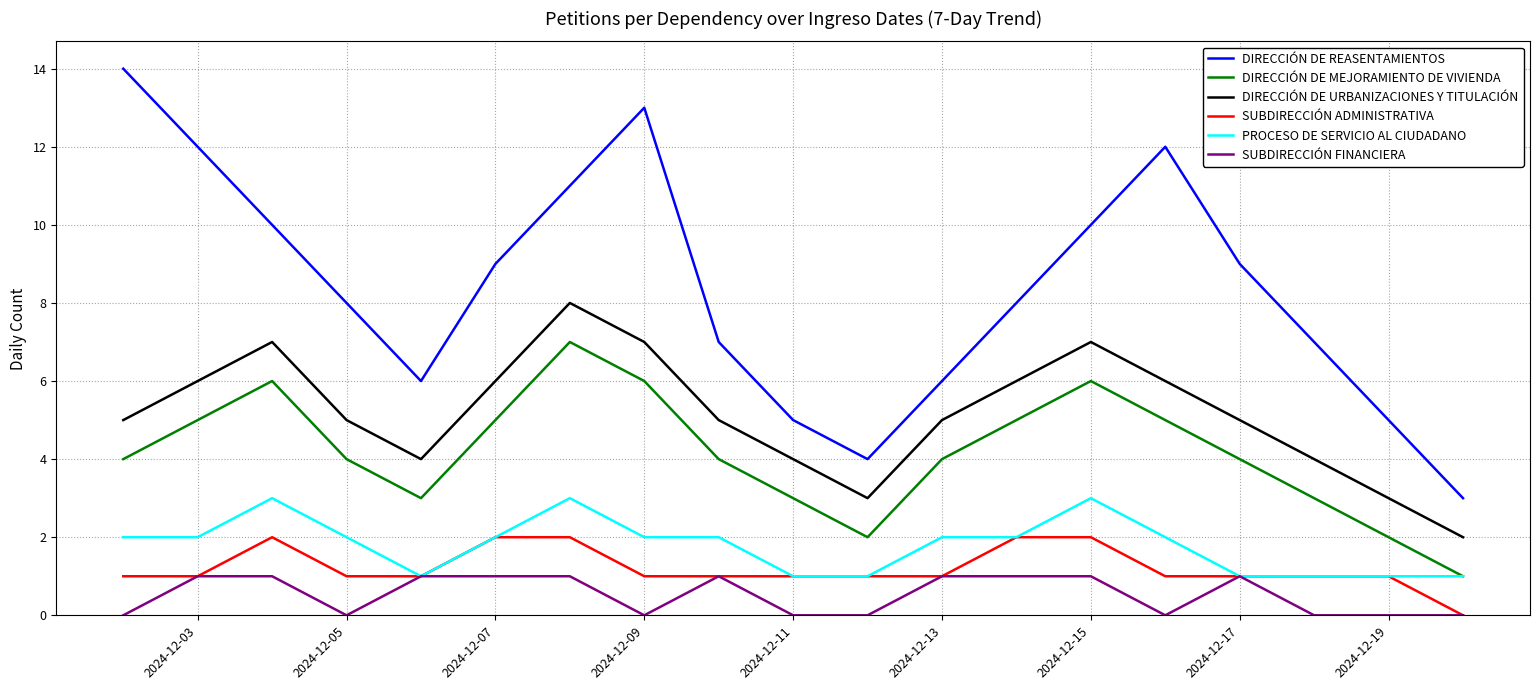

True or false: DIRECCIÓN DE URBANIZACIONES Y TITULACIÓN has more than 1 interior local peaks.

True